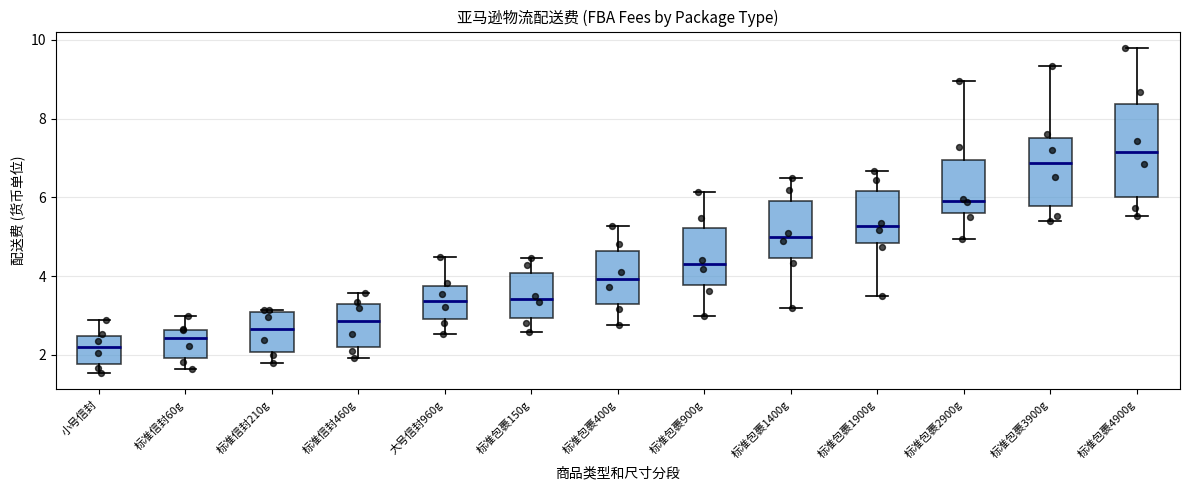

Reading left to right, transcribe this box plot: for each box, give where its median line is, the range the box spans, and where its two whiskers end, as read against the y-axis. The values are not printed on the chart, so give them approximately, as read against the axis.

小号信封: median 2.2, box 1.8 to 2.4, whiskers 1.6 to 2.8
标准信封60g: median 2.4, box 2.0 to 2.6, whiskers 1.6 to 3.0
标准信封210g: median 2.6, box 2.0 to 3.0, whiskers 1.8 to 3.2
标准信封460g: median 2.8, box 2.2 to 3.4, whiskers 2.0 to 3.6
大号信封960g: median 3.4, box 3.0 to 3.8, whiskers 2.6 to 4.4
标准包裹150g: median 3.4, box 3.0 to 4.0, whiskers 2.6 to 4.4
标准包裹400g: median 4.0, box 3.4 to 4.6, whiskers 2.8 to 5.2
标准包裹900g: median 4.4, box 3.8 to 5.2, whiskers 3.0 to 6.2
标准包裹1400g: median 5.0, box 4.4 to 6.0, whiskers 3.2 to 6.4
标准包裹1900g: median 5.2, box 4.8 to 6.2, whiskers 3.4 to 6.6
标准包裹2900g: median 6.0, box 5.6 to 7.0, whiskers 5.0 to 9.0
标准包裹3900g: median 6.8, box 5.8 to 7.6, whiskers 5.4 to 9.4
标准包裹4900g: median 7.2, box 6.0 to 8.4, whiskers 5.6 to 9.8